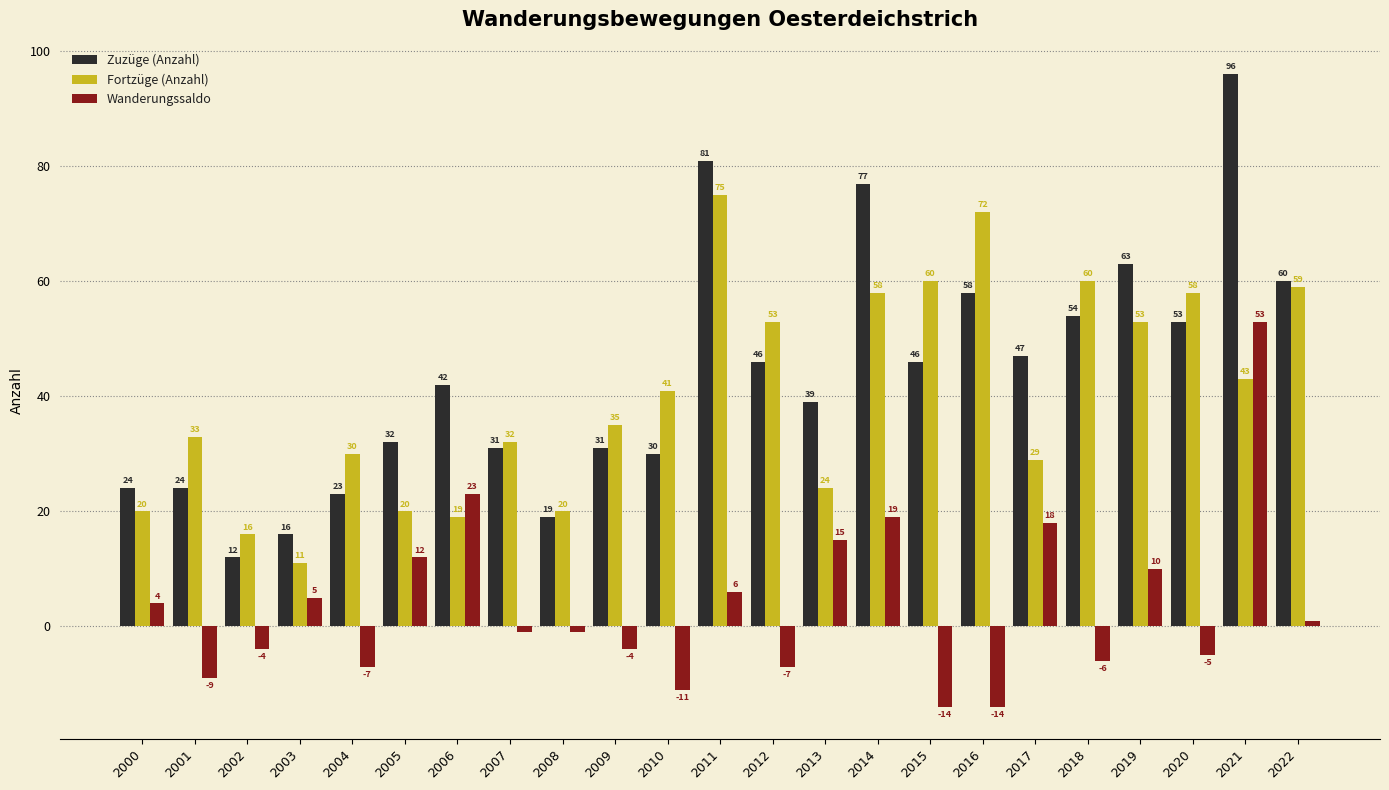

What is the value of the Wanderungssaldo bar at the 23rd from the left?

1